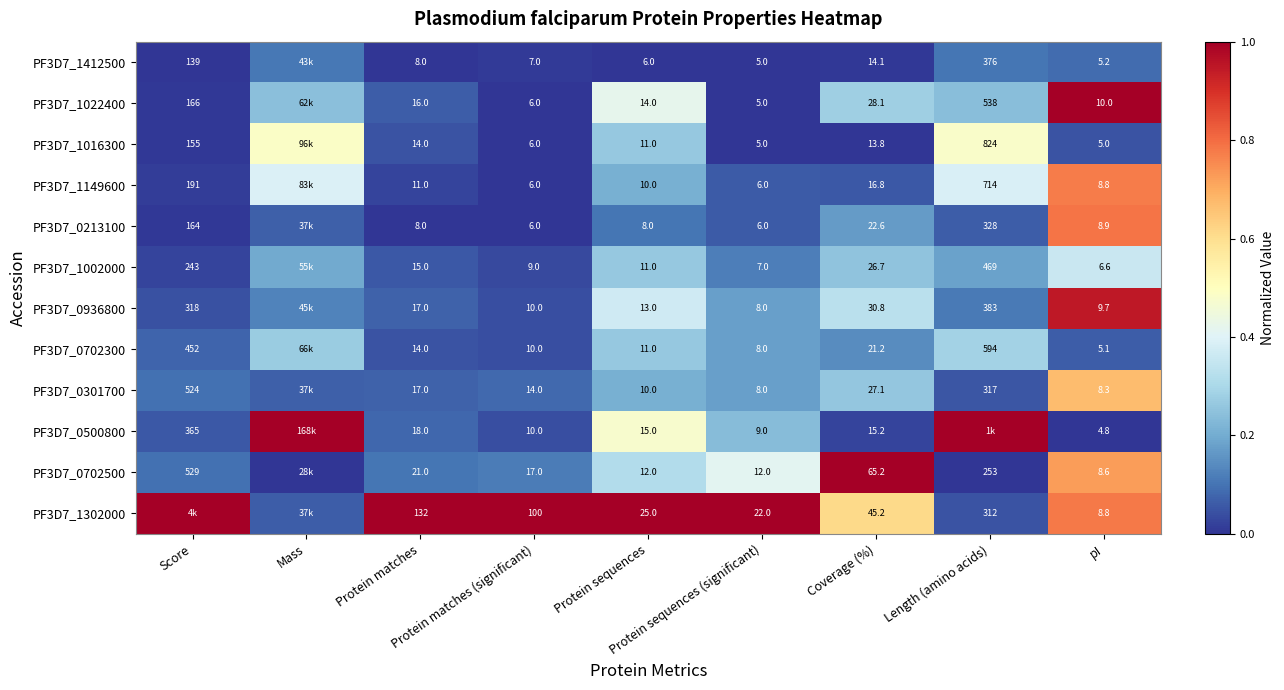

At how many categories does at least one series exceed 0?

9